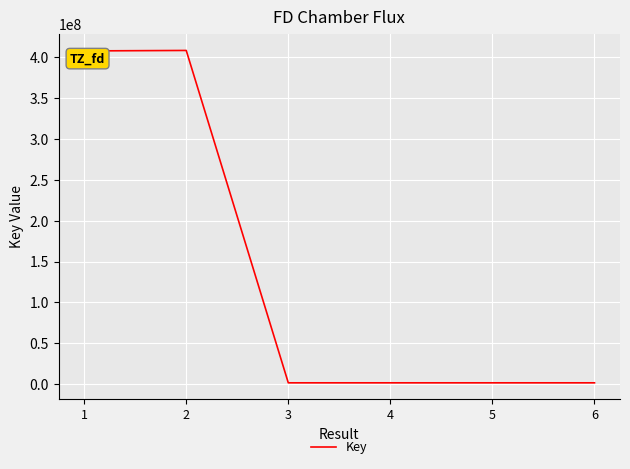

What is the difference between the maximum and minimum values?

406710186